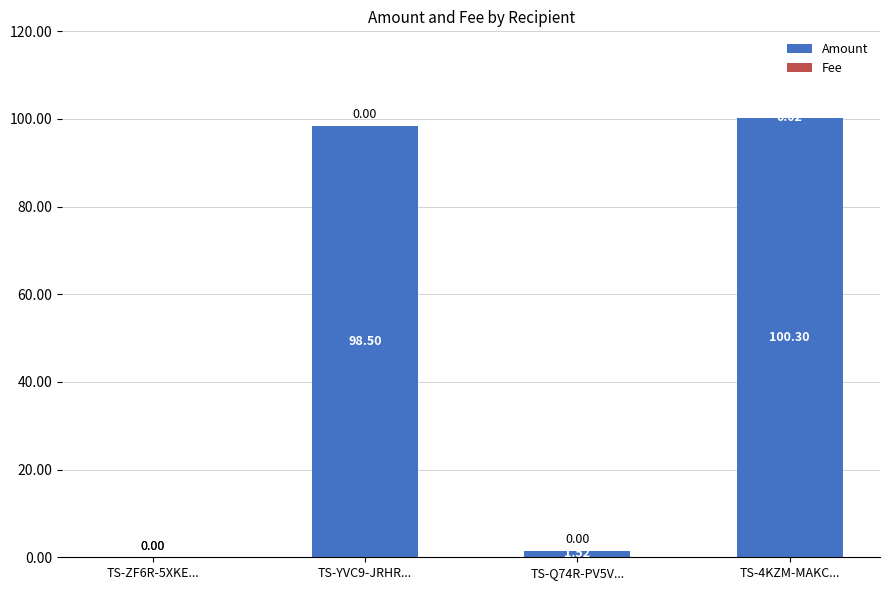

Does the chart contain stacked bars?

Yes